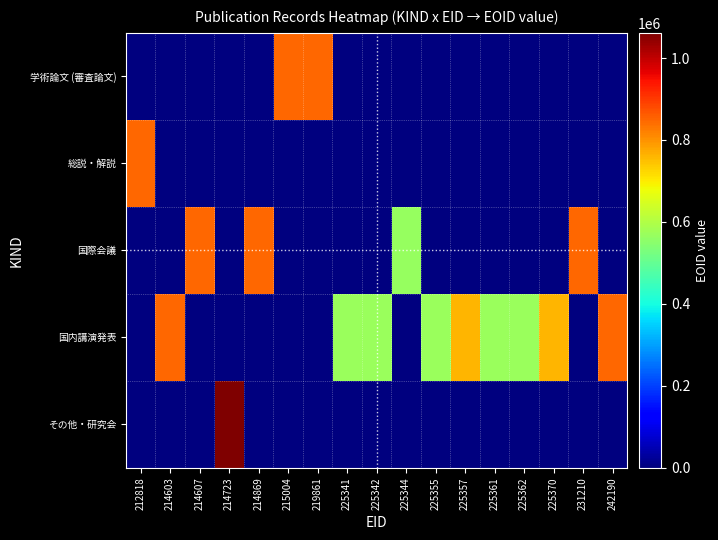

At 231210, list the series in order from smallest to largest.

学術論文 (審査論文), 総説・解説, 国内講演発表, その他・研究会, 国際会議